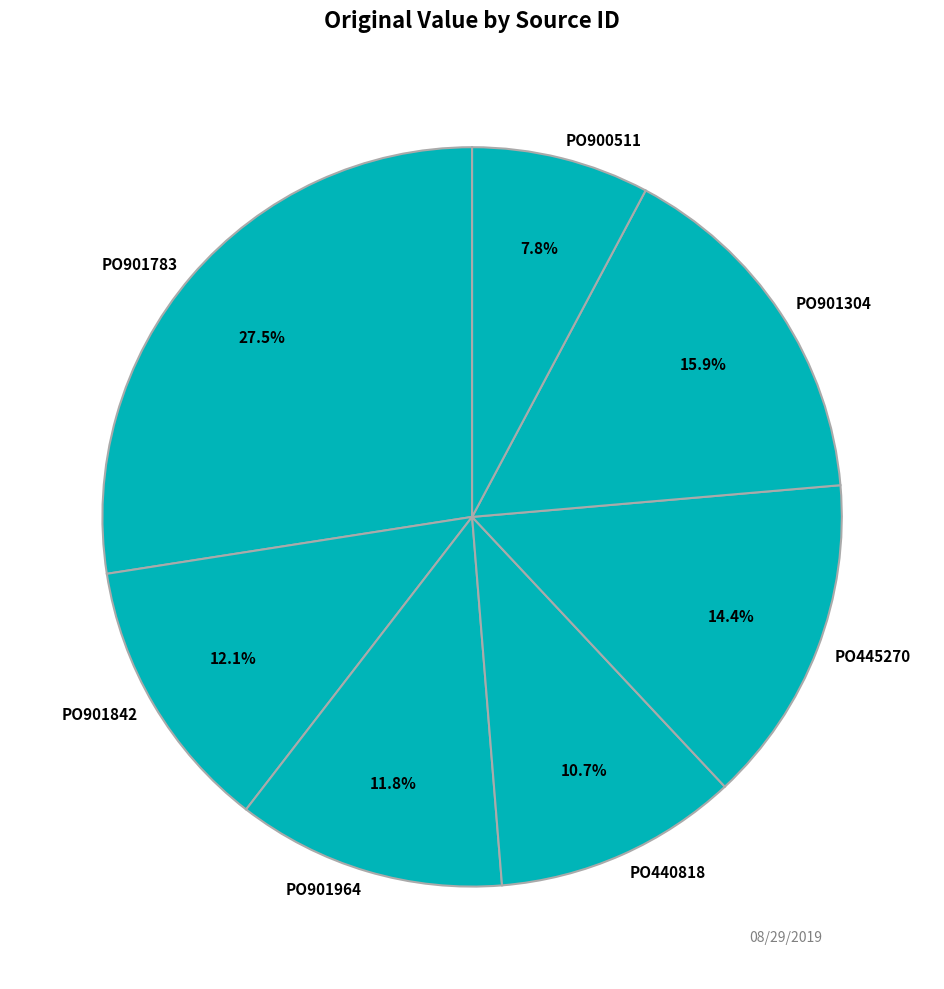

To the nearest percent, what is the difference between the PO901783 and PO440818 slice percentages?

17%